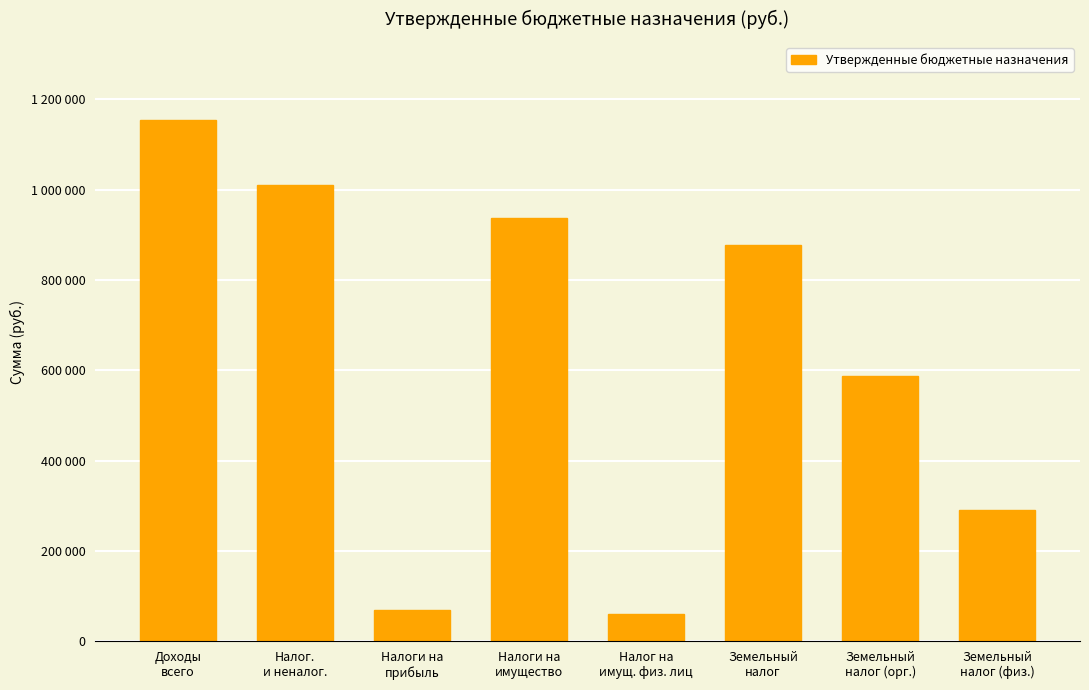

Does the chart contain any negative values?

No